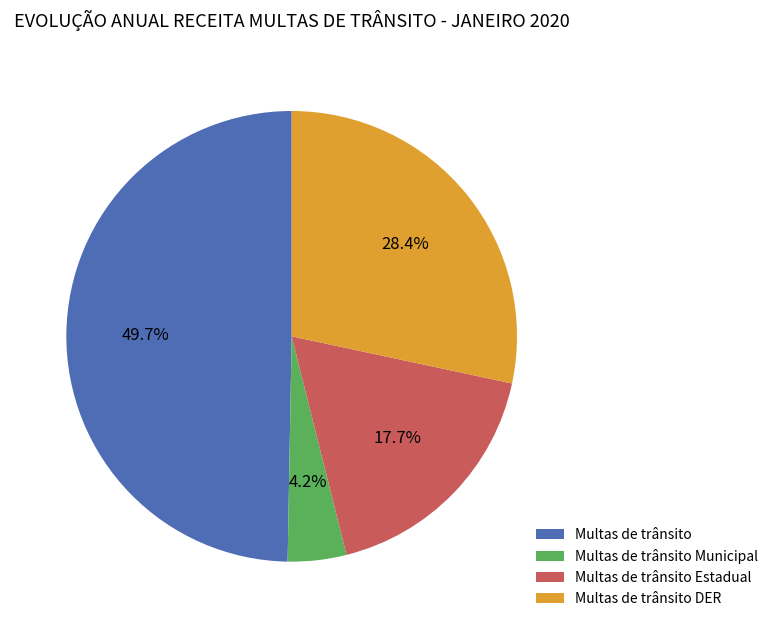

How many segments does this pie chart have?

4